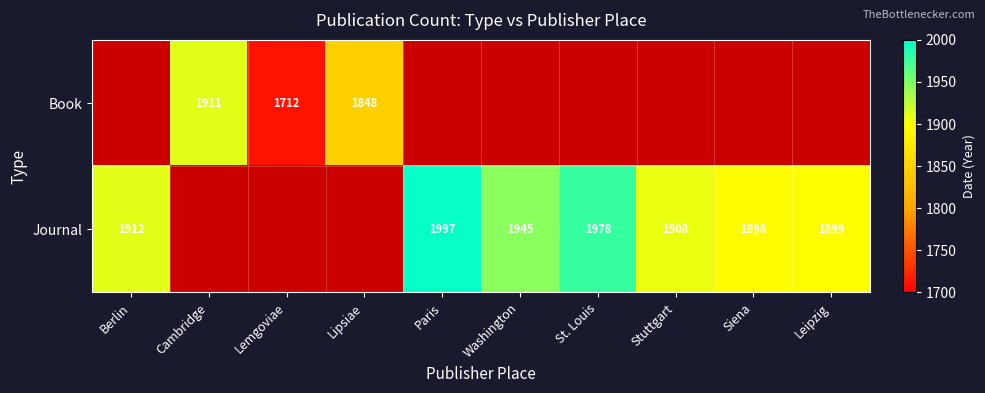

The Journal series shows 1978 at St. Louis. True or false?

True